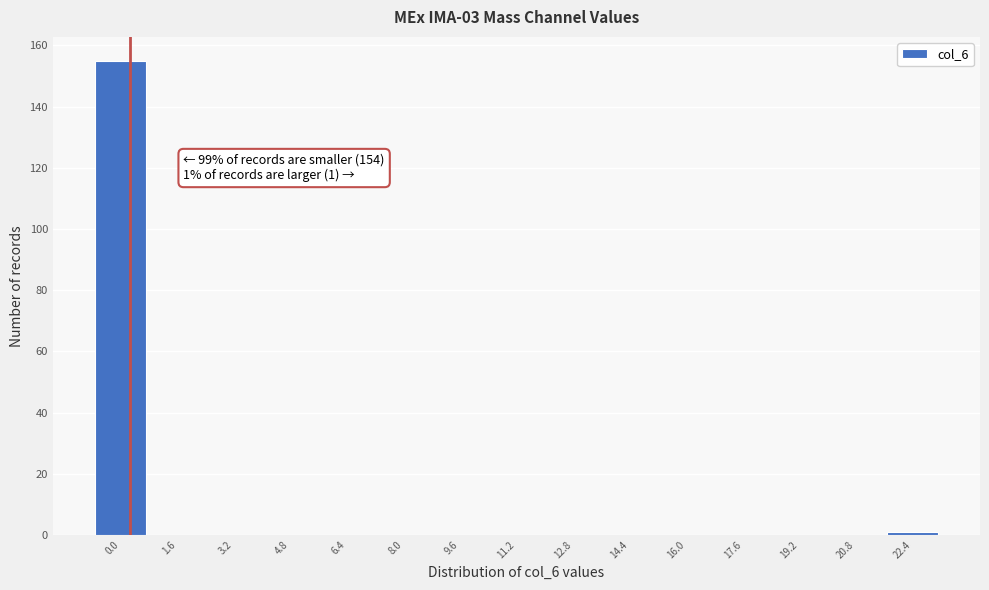

Reading right to left, what are all the values shown in this chart?

22.4=1	20.8=0	19.2=0	17.6=0	16.0=0	14.4=0	12.8=0	11.2=0	9.6=0	8.0=0	6.4=0	4.8=0	3.2=0	1.6=0	0.0=155